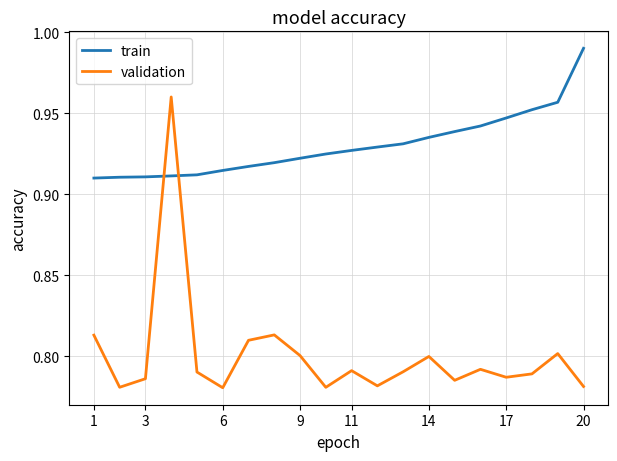

List the series in order of their overall mean, lowest first.

validation, train